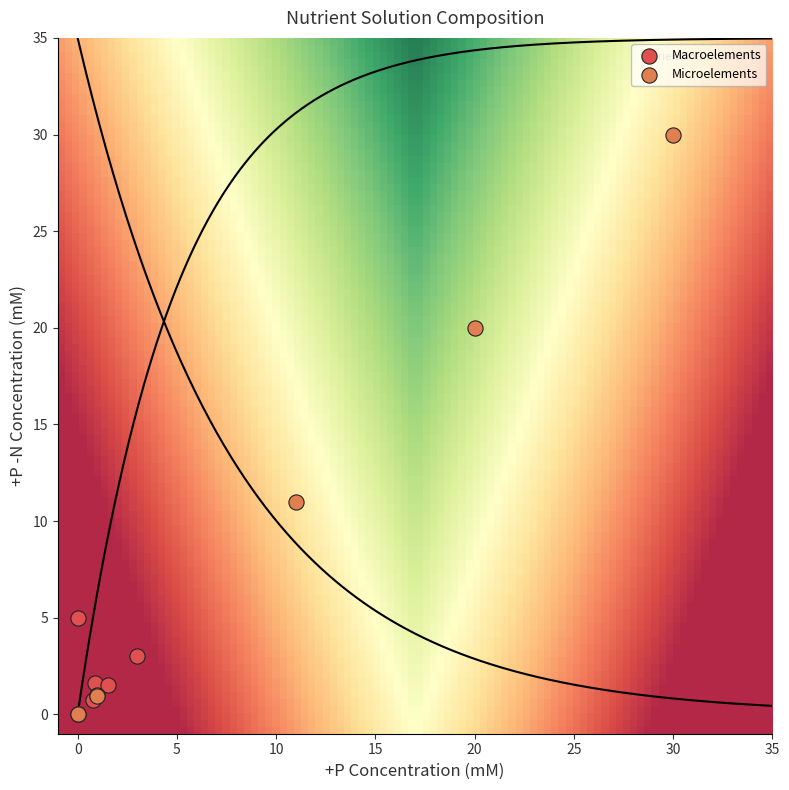

What are all the series names shown in the legend?

Macroelements, Microelements